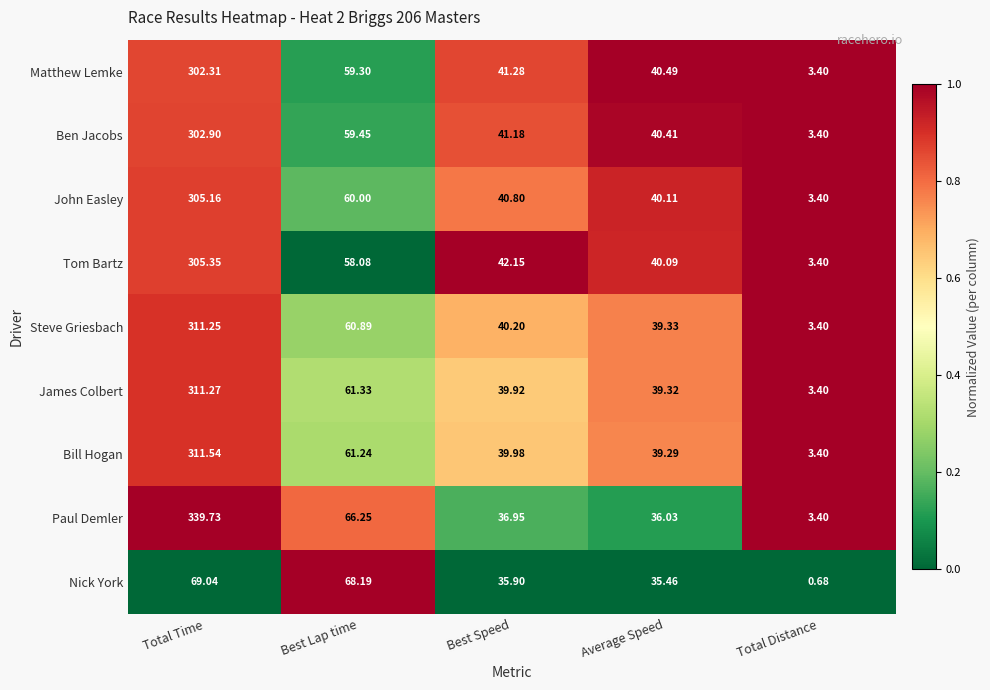

Which series has the widest spread of values?

Paul Demler